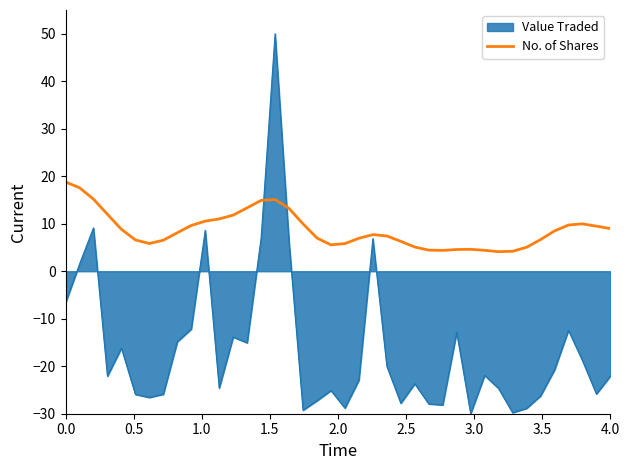

Count the number of categories in the chart.

40